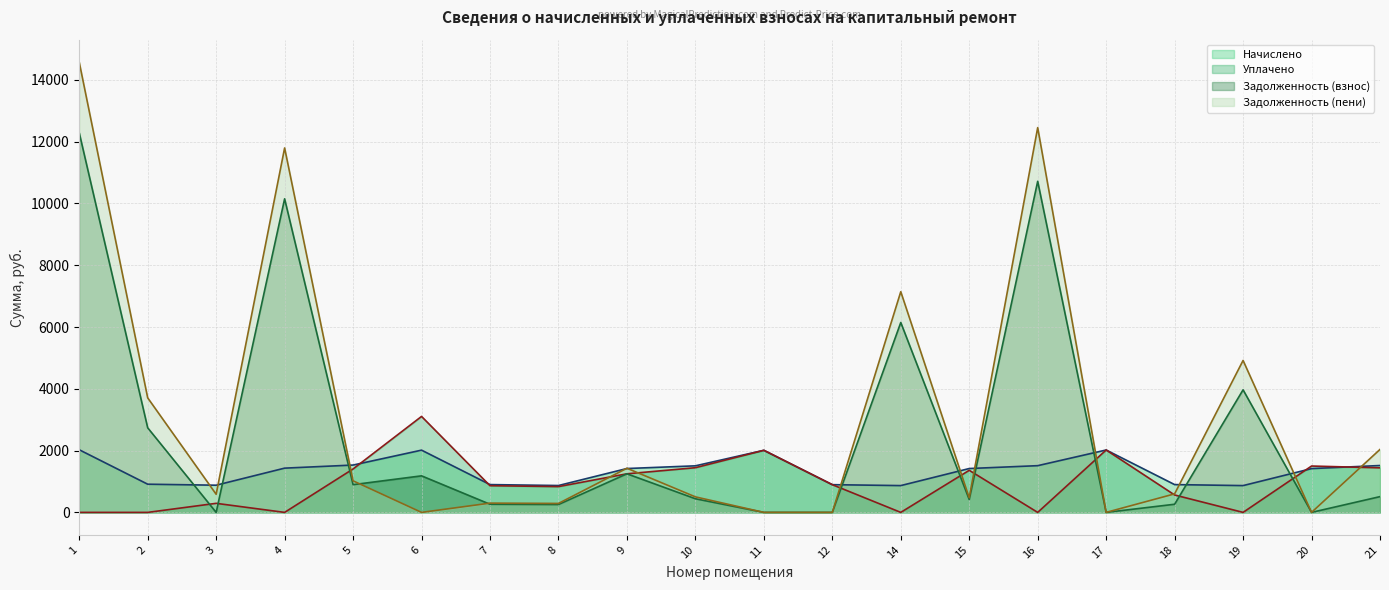

Is it true that Задолженность (пени) (линия) equals 264.0 at 15?

False